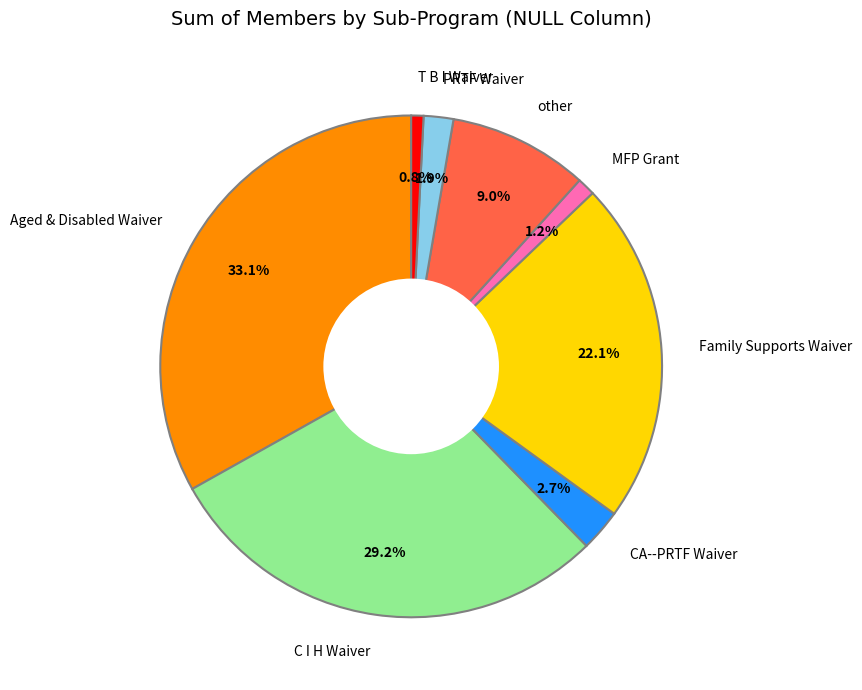

How many slices are in this pie chart?

8